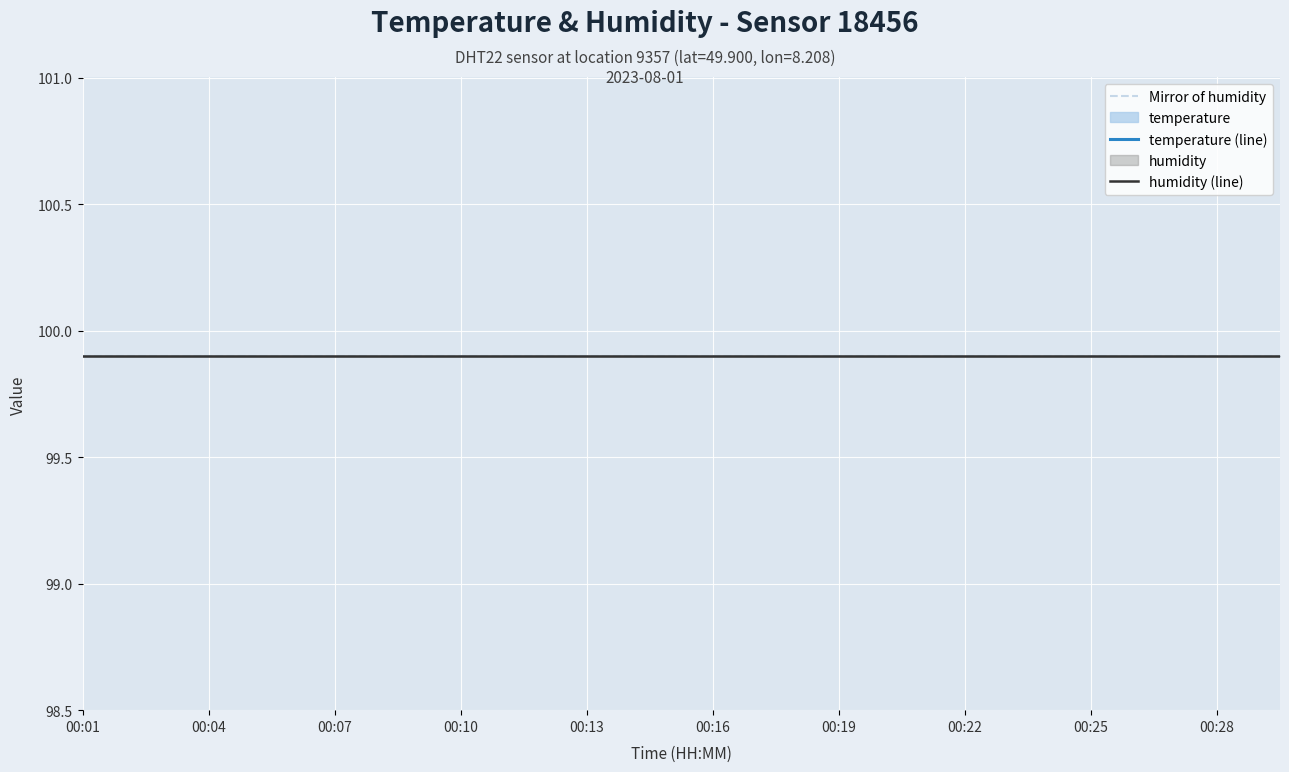

At which category does the chart reach its peak across all series?

00:01